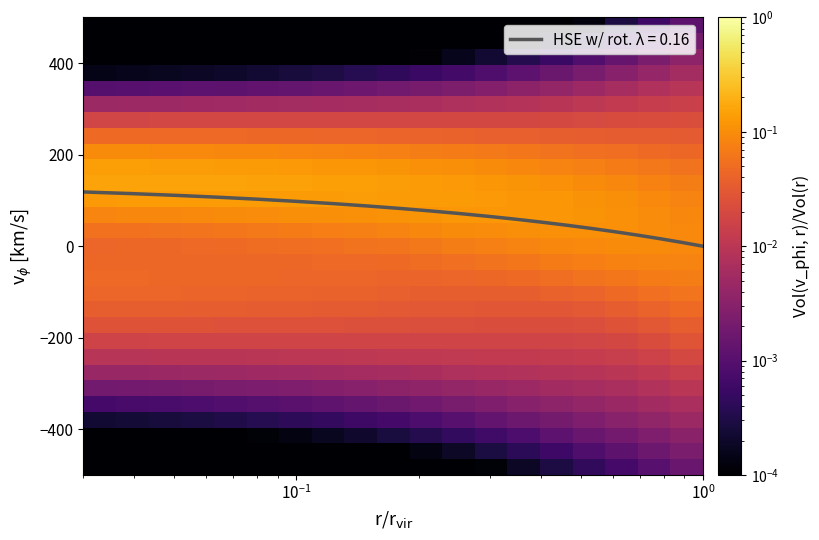

What is the highest value of the HSE w/ rot. λ = 0.16 series?

118.6